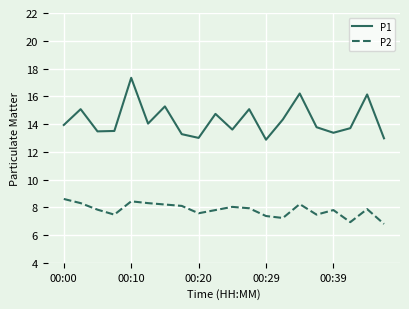

True or false: P1 and P2 intersect in this chart.

False